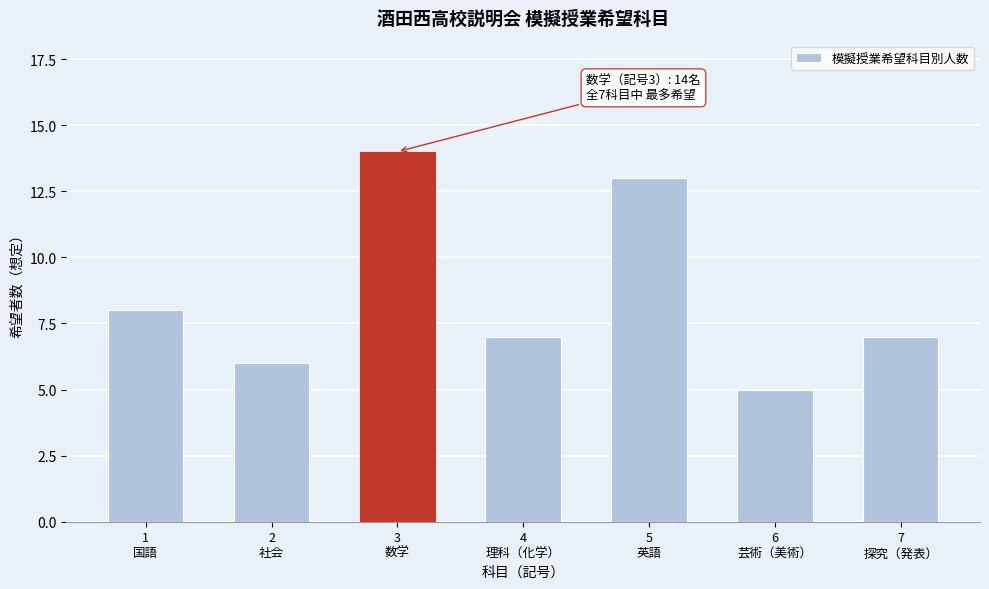

Reading left to right, what are all the values shown in this chart?

8	6	14	7	13	5	7